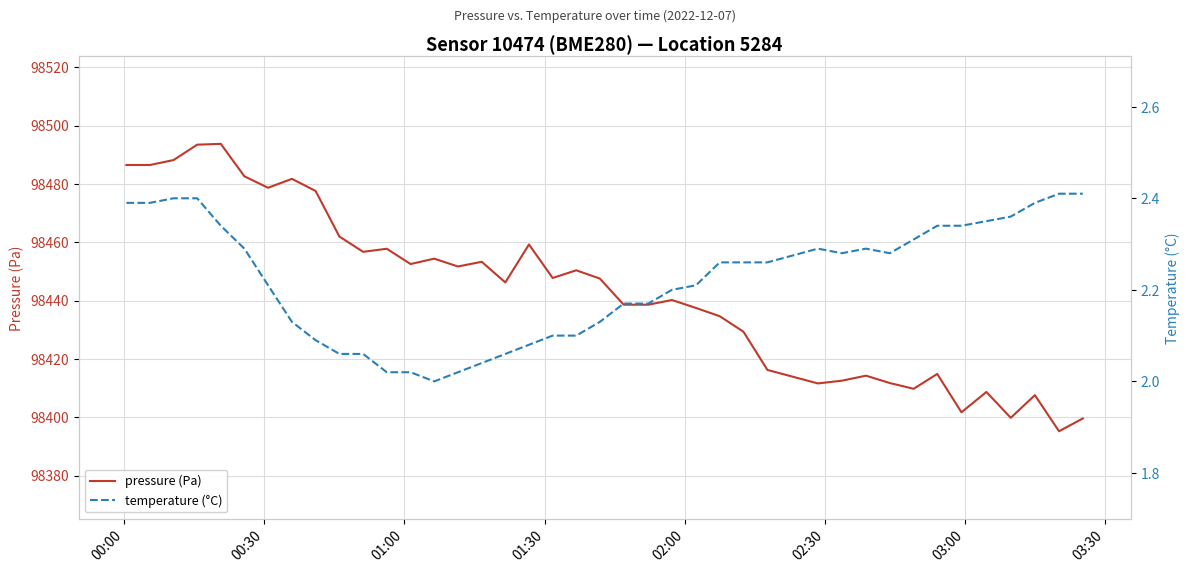

How many lines are shown in the chart?

2